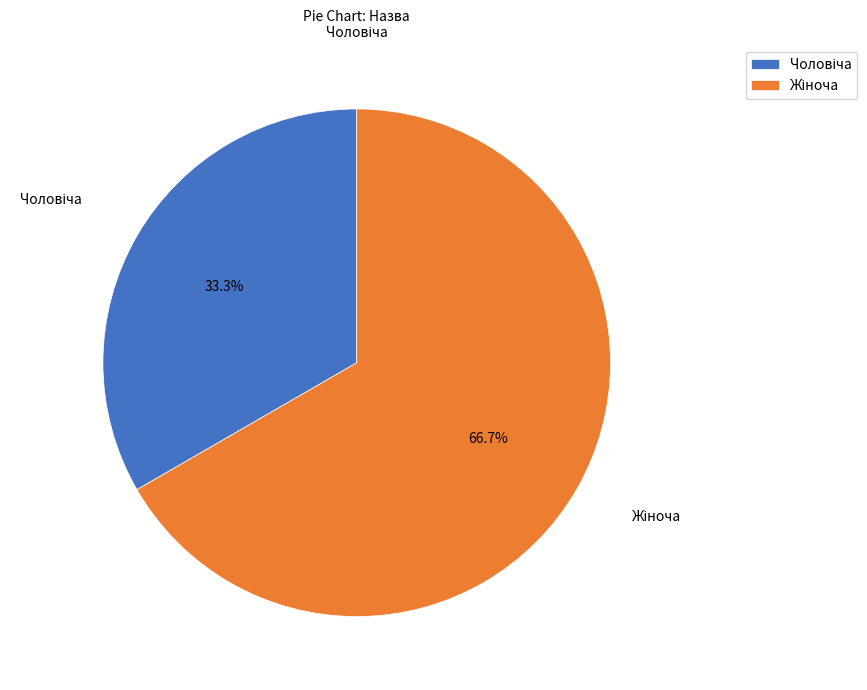

To the nearest percent, what is the average slice percentage?

50%